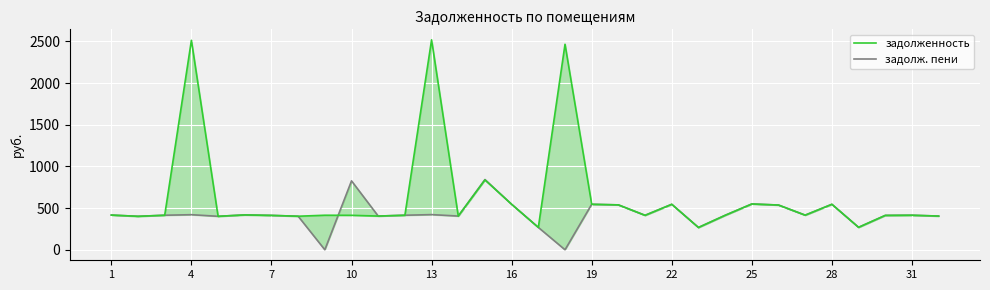

Is it true that задолженность equals 269.2 at 25?

False